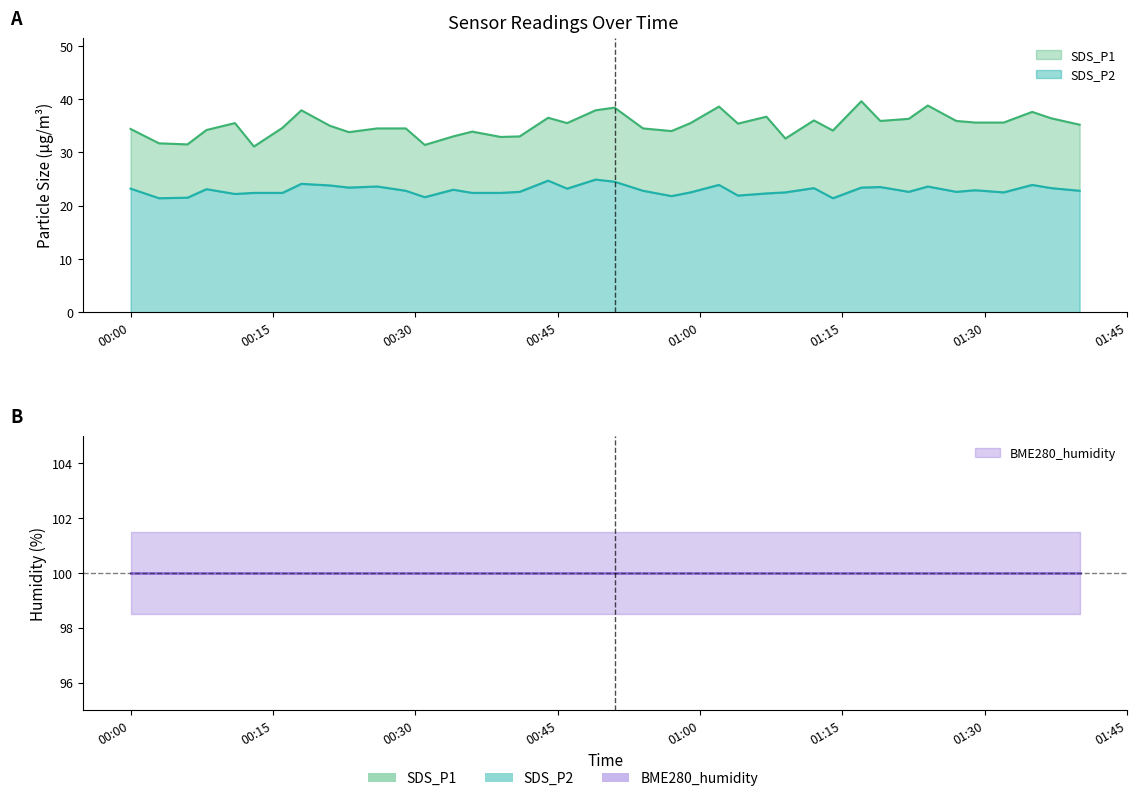

What is the spread (max minus min) of values at 2023/11/19 00:36?

11.5